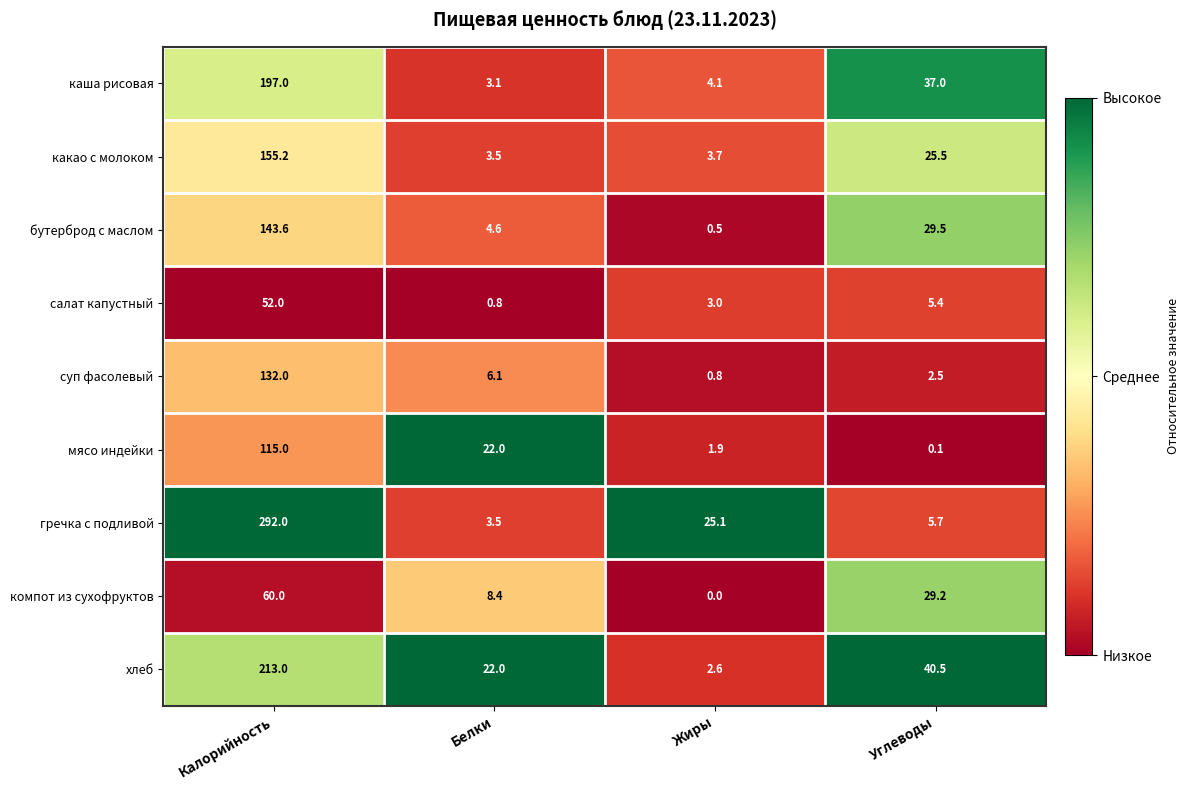

List the series in order of their peak value, highest first.

гречка с подливой, хлеб, каша рисовая, какао с молоком, бутерброд с маслом, суп фасолевый, мясо индейки, компот из сухофруктов, салат капустный